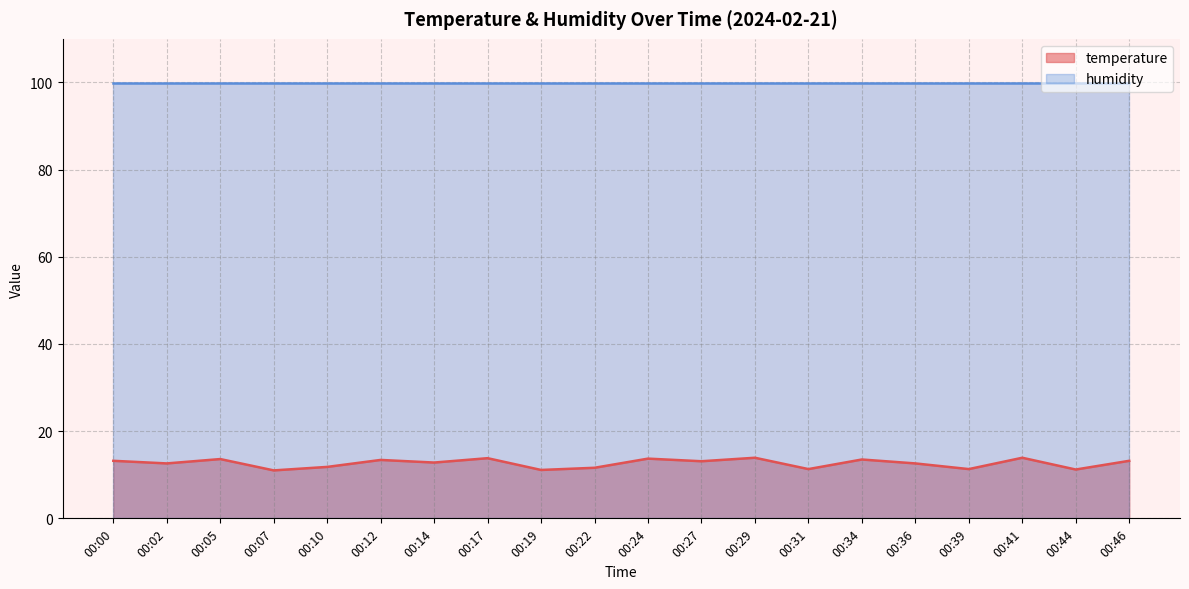

What is the sum of all values?

252.6